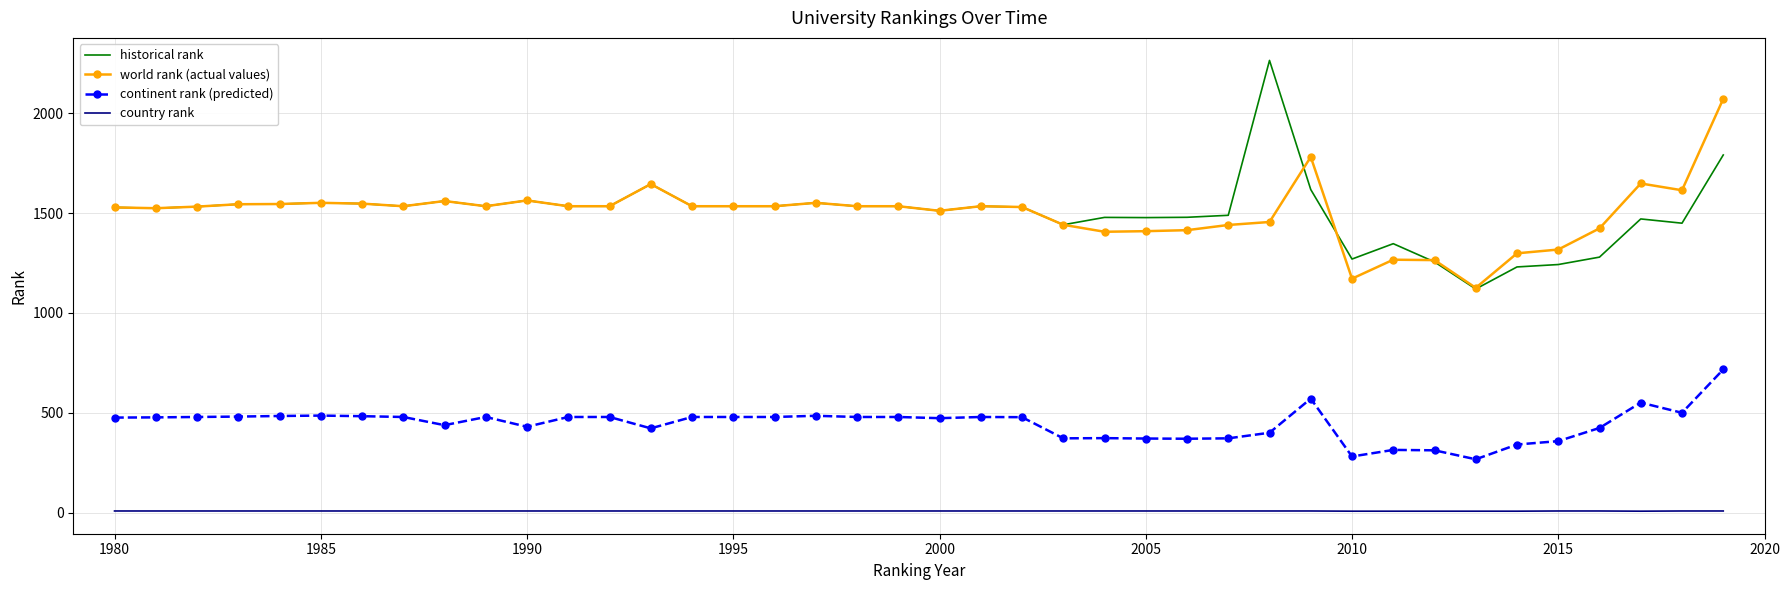

Rank the series by their maximum value, from highest to lowest.

historical rank, world rank (actual values), continent rank (predicted), country rank